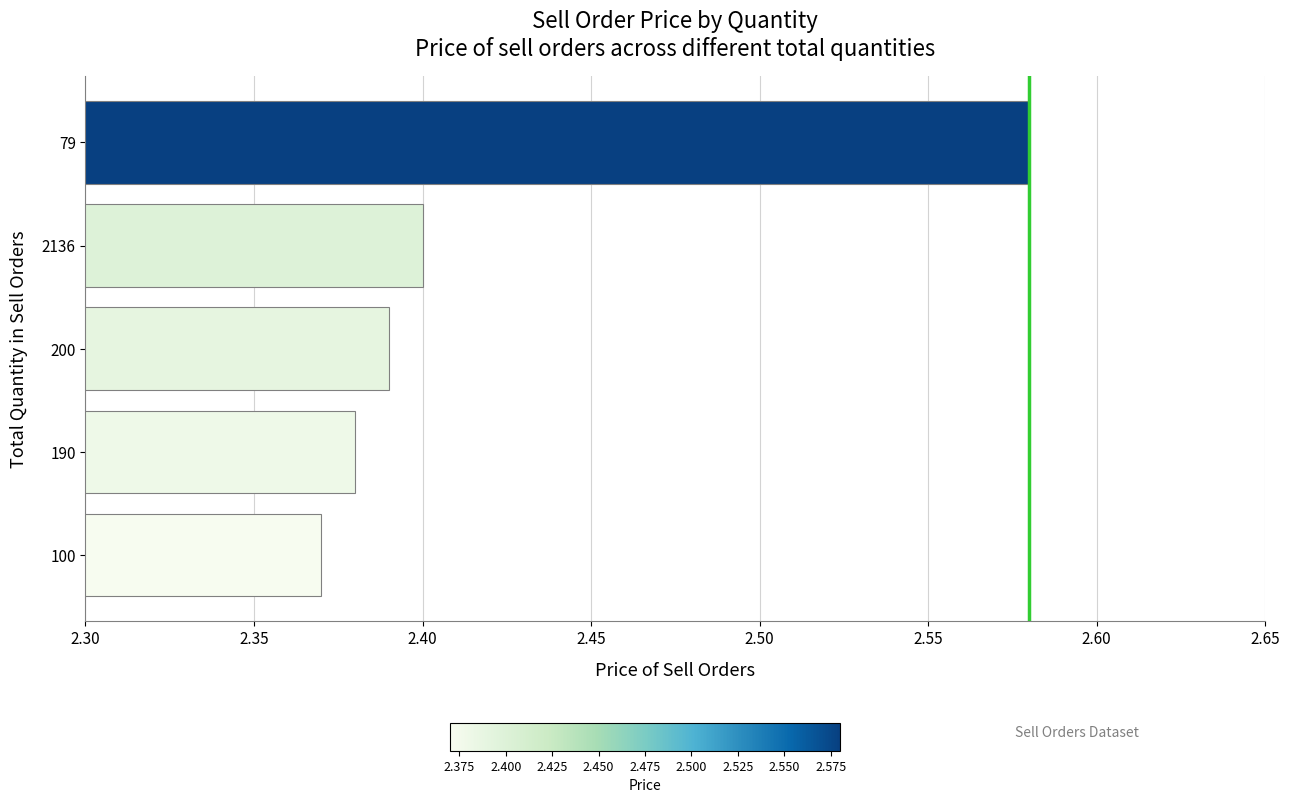

True or false: the data shows 1.3 at 200.

False